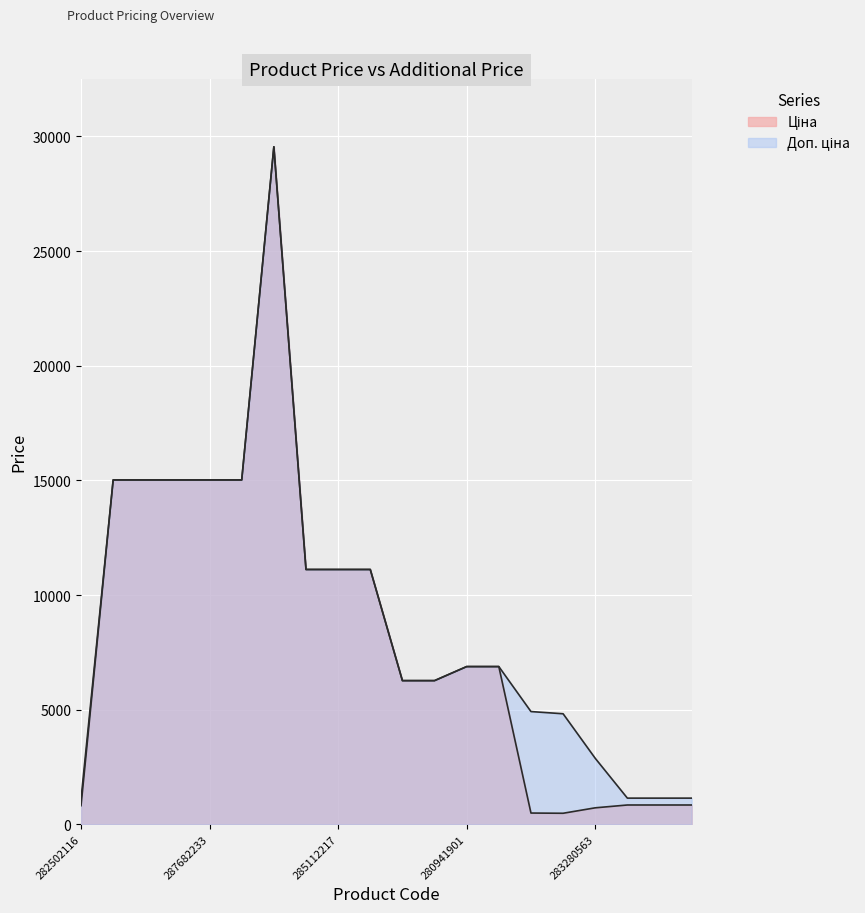

At which label does Ціна reach its peak?

287702232